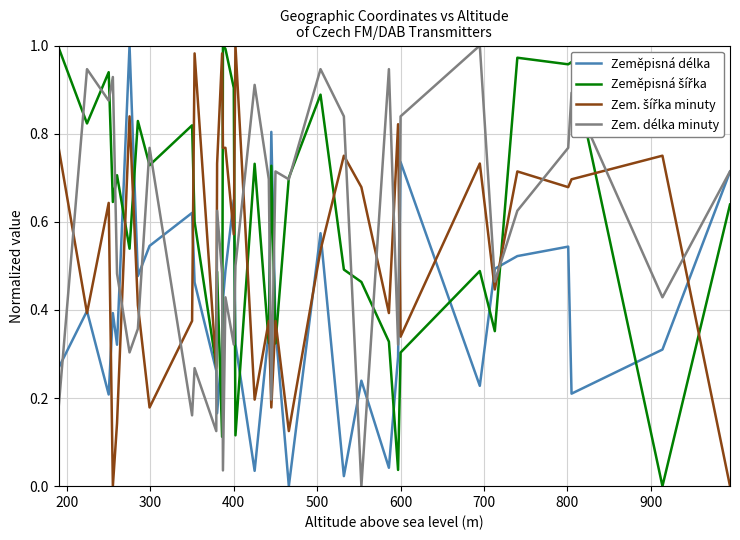

Does the chart display data point markers on the line(s)?

No